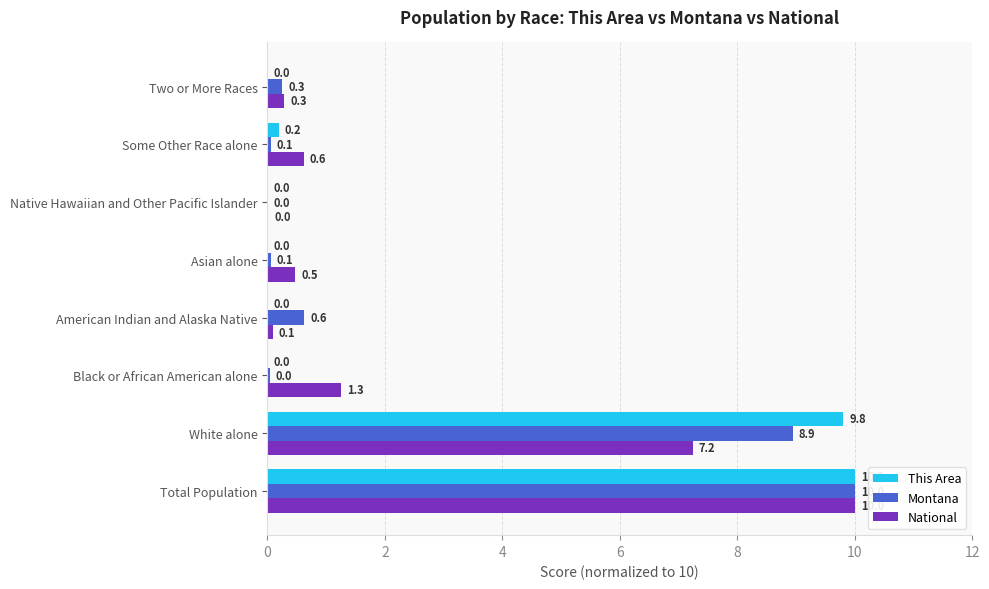

Between Total Population and American Indian and Alaska Native, which series saw the biggest shift?

This Area